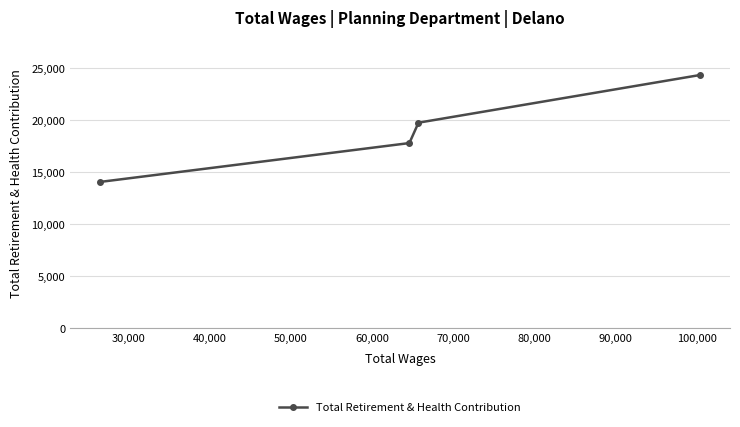

What is the sum of all values?

75962